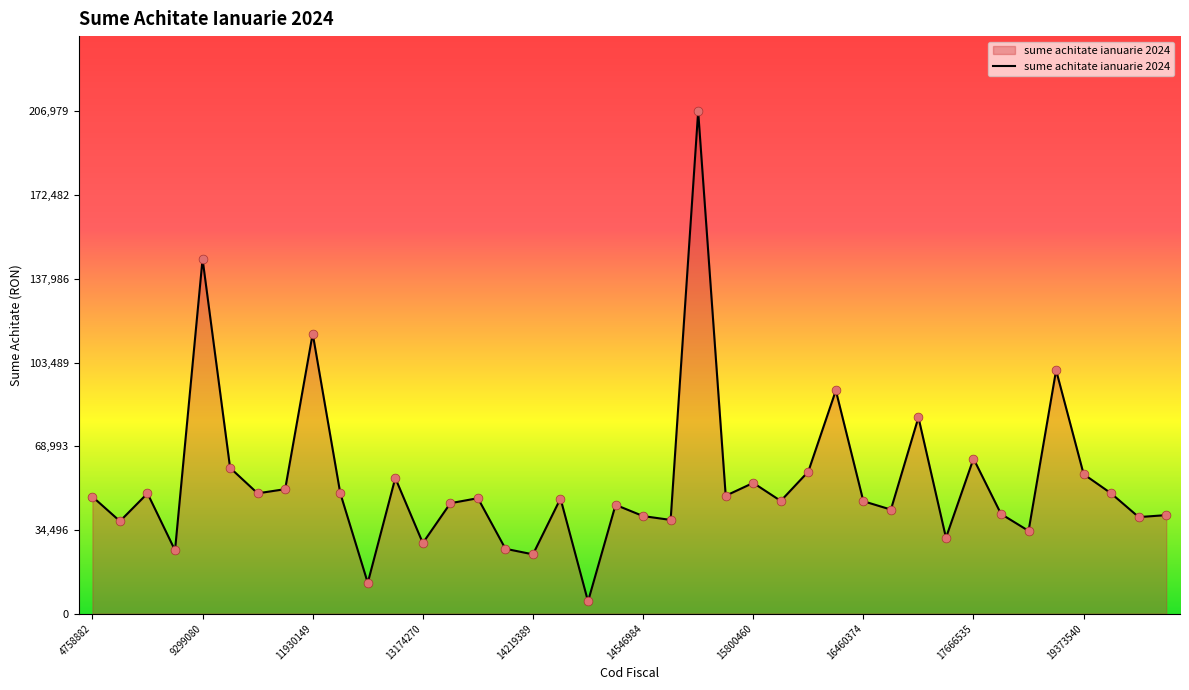

What is the maximum value shown in the chart?

206979.5